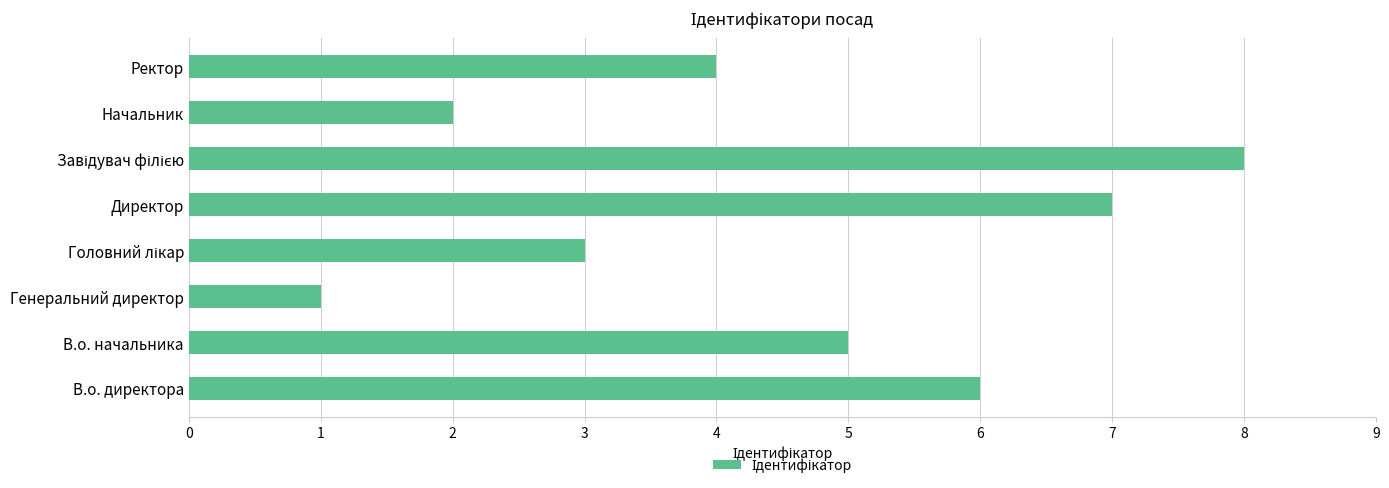

How many values are below 5?

4